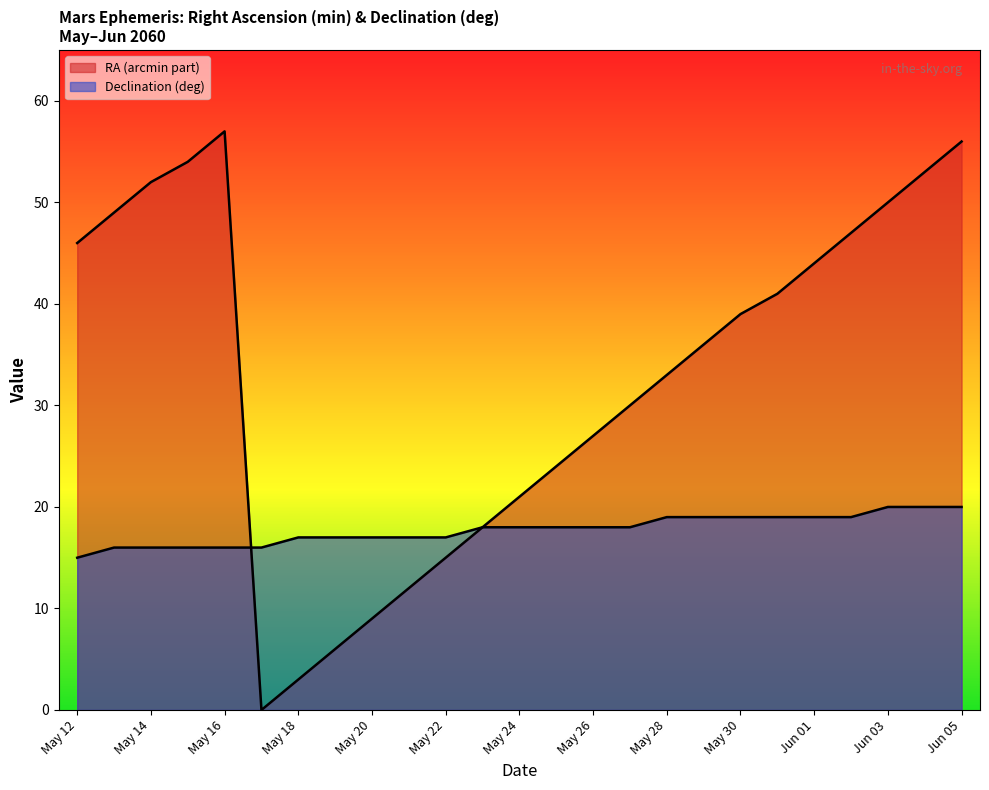

List the labels in order of Declination (deg) value, largest first.

Jun 03, Jun 04, Jun 05, May 28, May 29, May 30, May 31, Jun 01, Jun 02, May 23, May 24, May 25, May 26, May 27, May 18, May 19, May 20, May 21, May 22, May 13, May 14, May 15, May 16, May 17, May 12